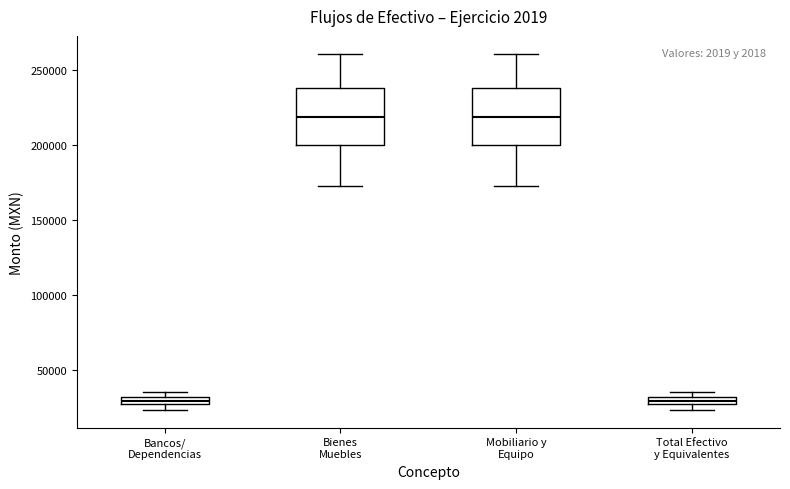

Where is the upper edge of the box for Total Efectivo y Equivalentes on the y-axis? The values are not printed on the chart, so give them approximately, as read against the axis.

30000